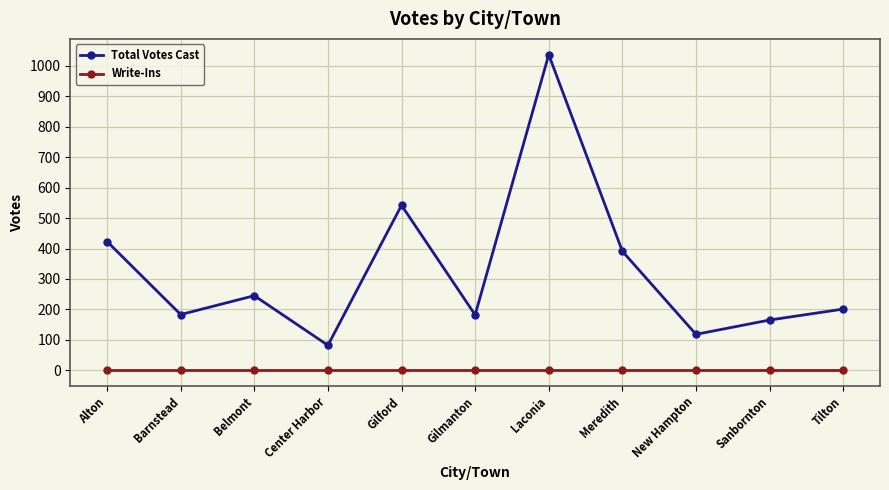

What position from the left is Sanbornton?

10